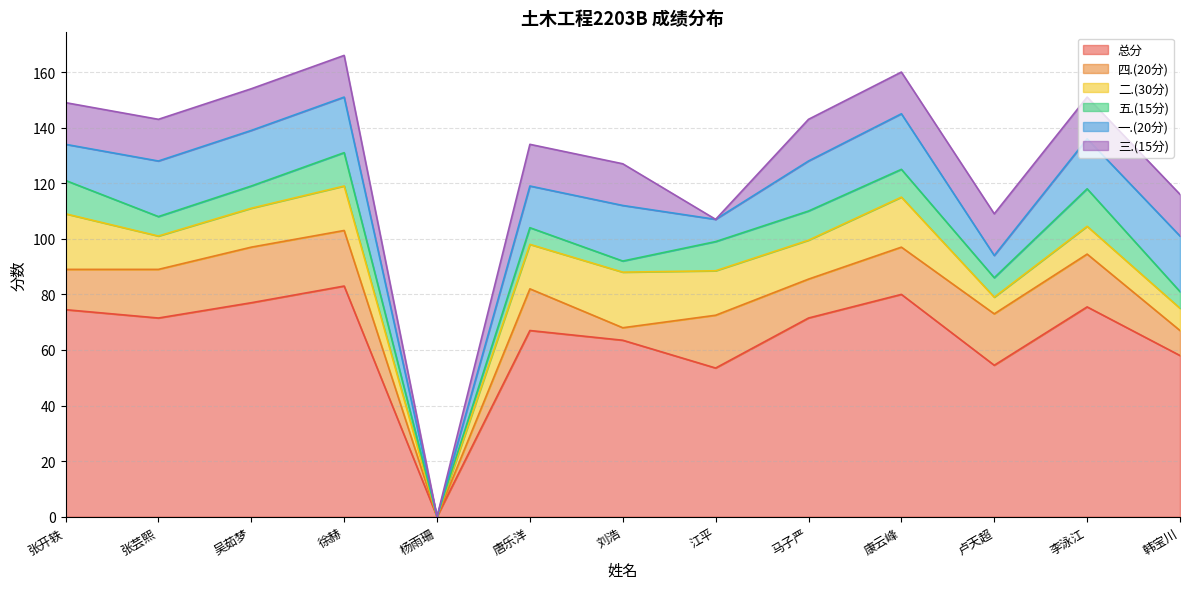

What is the average value of the 一.(20分) series?

15.4